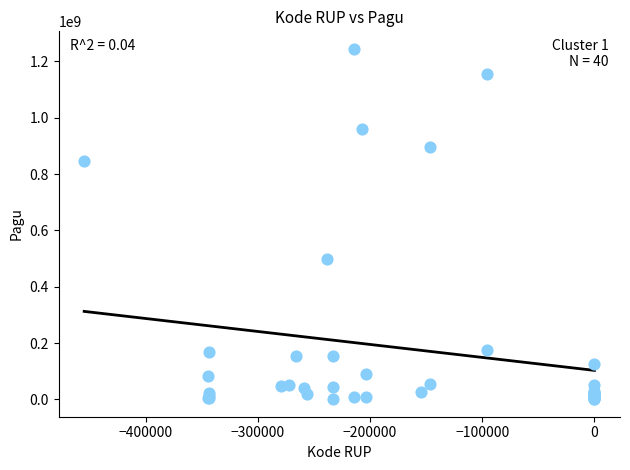

What Y value in the scatter plot is closest to 622840000?

499932000